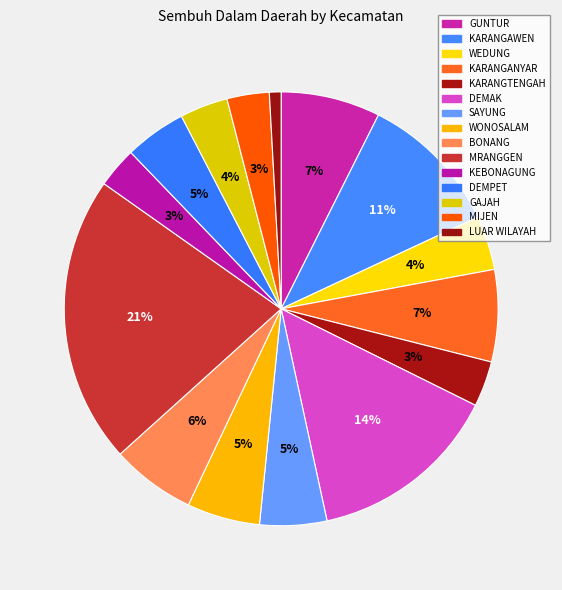

True or false: SAYUNG accounts for 10% of the total.

False